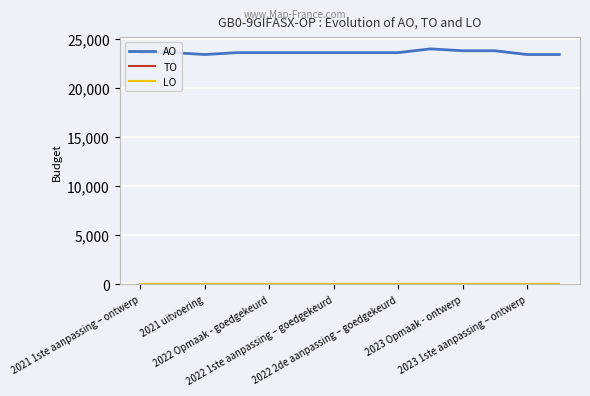

Is this an area chart (filled region under the line)?

No